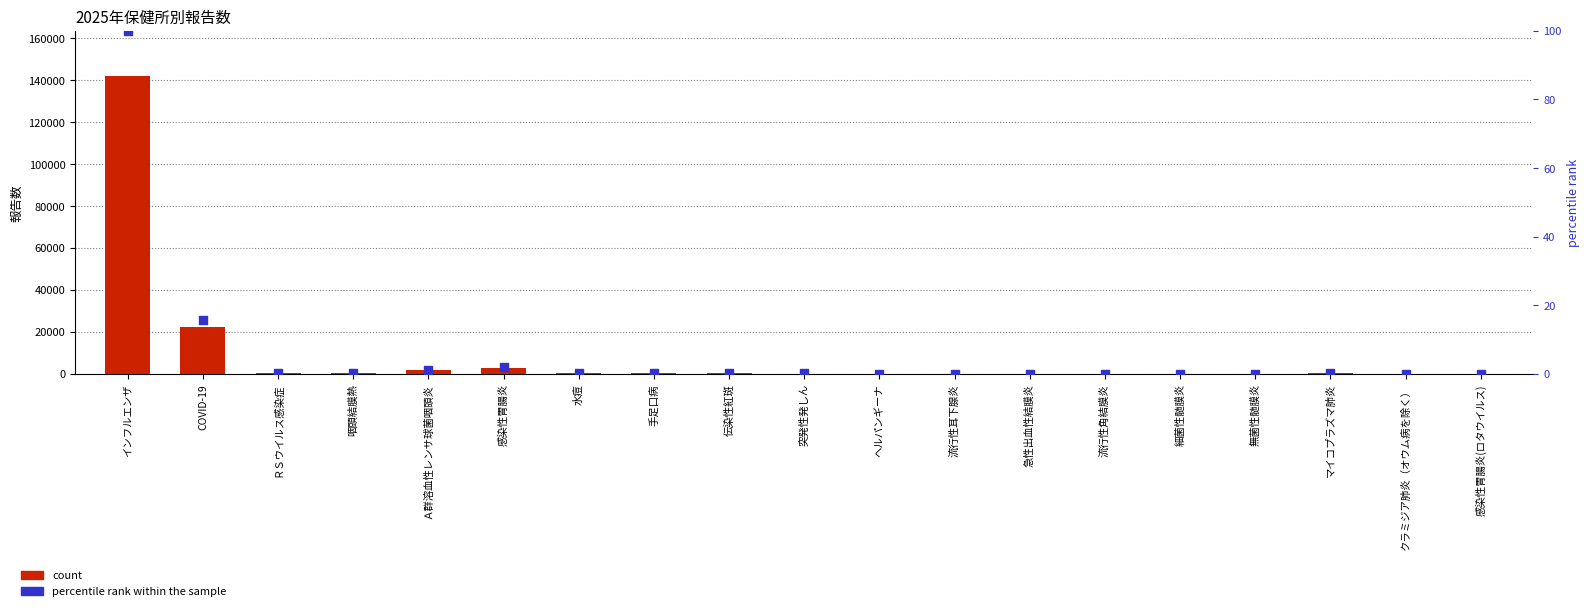

Which series contains the highest Y value?

count